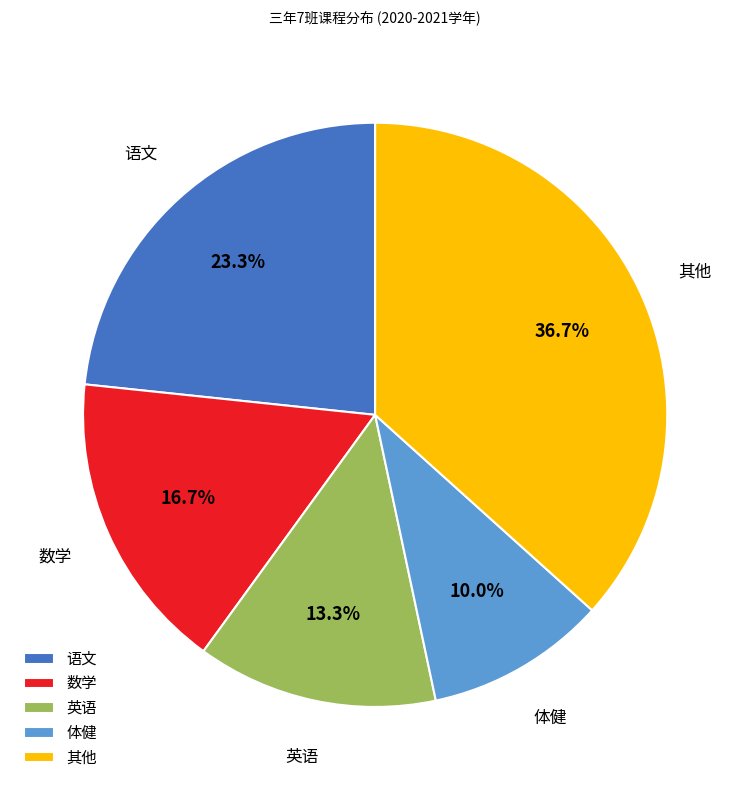

Rank the categories by value from highest to lowest.

其他, 语文, 数学, 英语, 体健